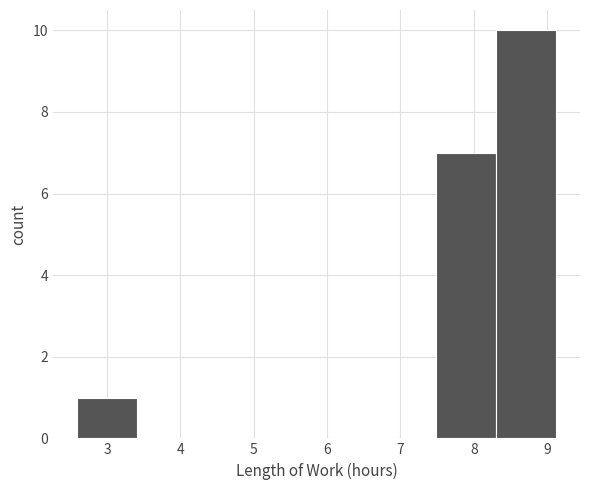

Reading left to right, list every bar in this chart as the range it spans on the x-axis followed by its height. Neither the bar edges nor the heights are printed on the chart, so give them approximately, as read against the axes.

2.6 to 3.4: 1
3.4 to 4.2: 0
4.2 to 5.0: 0
5.0 to 5.9: 0
5.9 to 6.7: 0
6.7 to 7.5: 0
7.5 to 8.3: 7
8.3 to 9.1: 10